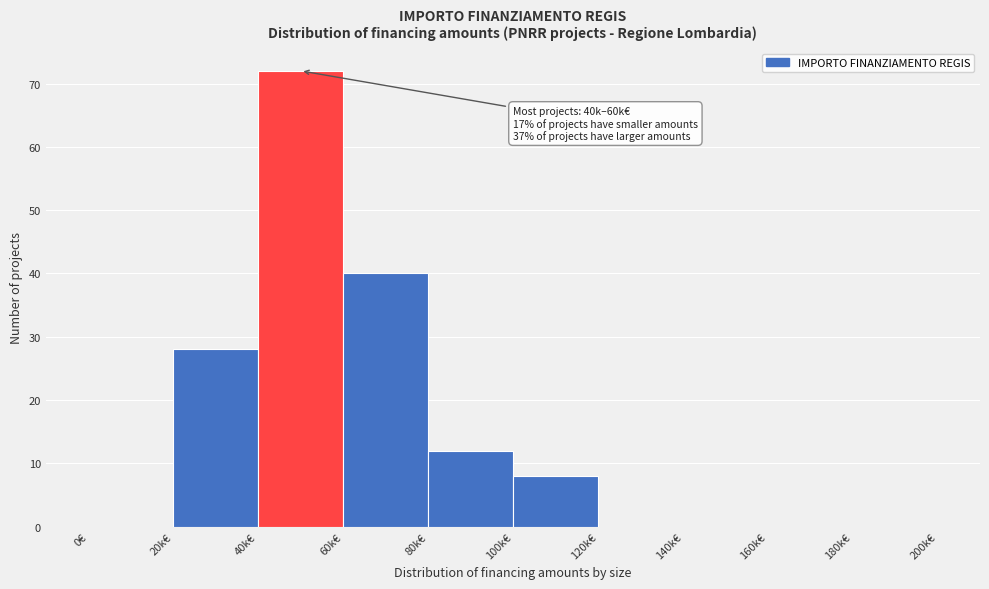

Reading right to left, list all the values displayed in this chart.

180k€=0	160k€=0	140k€=0	120k€=0	100k€=8	80k€=12	60k€=40	40k€=72	20k€=28	0€=0